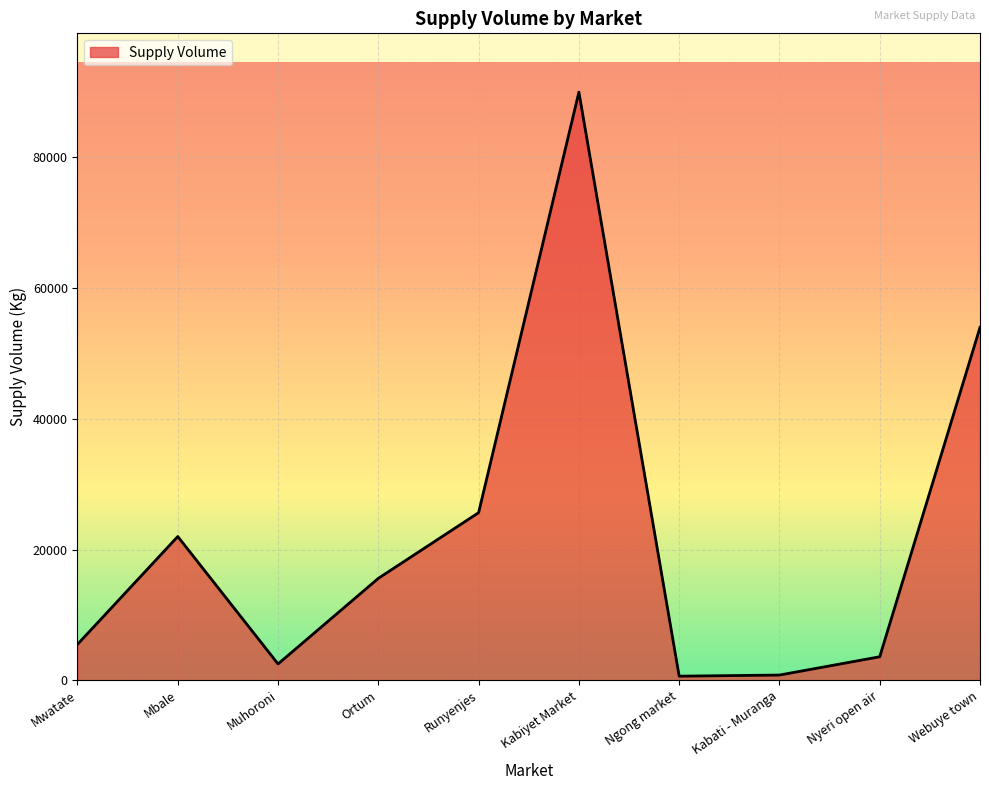

What is the difference between the second highest and minimum values?

53370